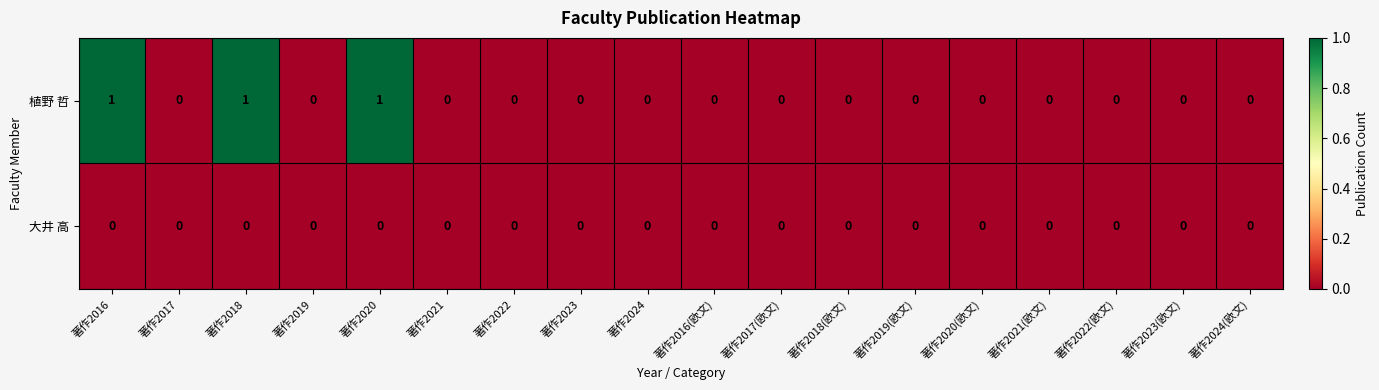

The 大井 高 series shows 0 at 著作2016. True or false?

True